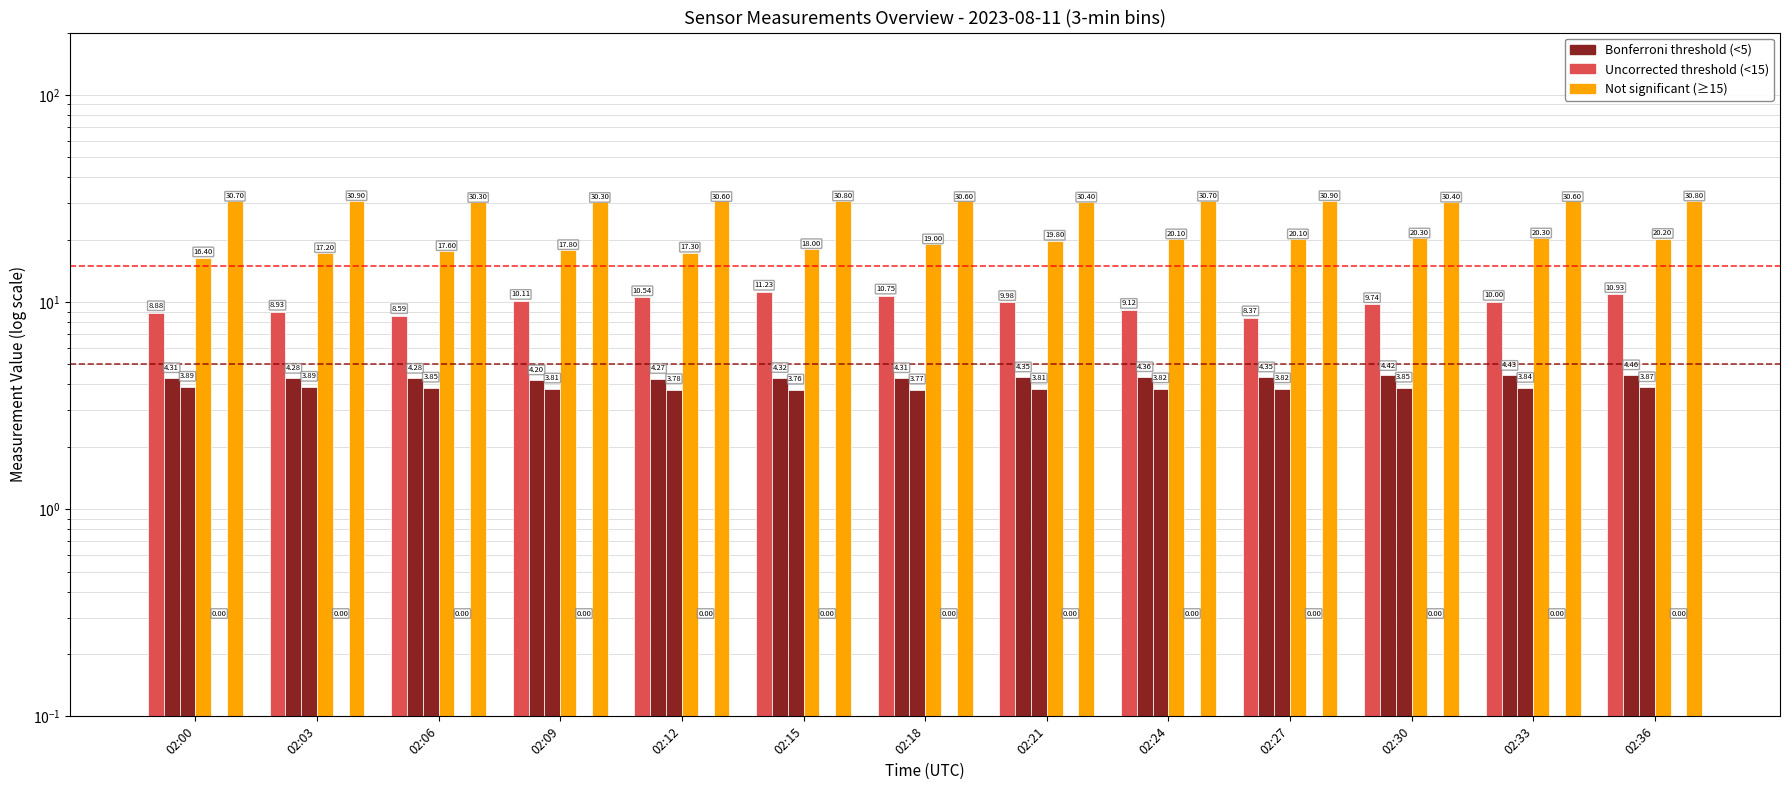

What are all the series names shown in the legend?

X0_M11 (mass conc PM), X2_M11 (mass conc 2), X1_M11 (mass conc 1), U1_M11 (rel humidity), T3_M11 (jacket temp), T5_M11 (box temp)